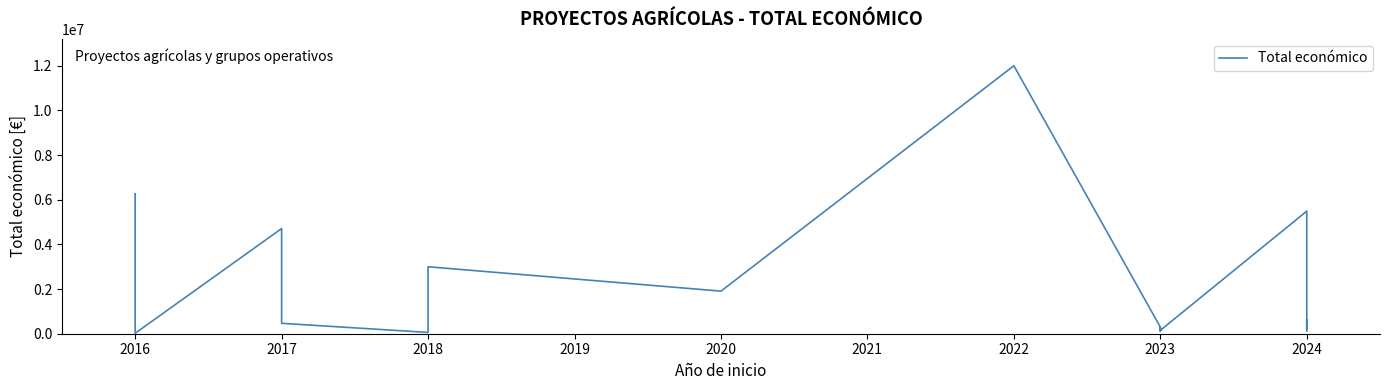

True or false: the data has more than 2 interior local peaks.

True